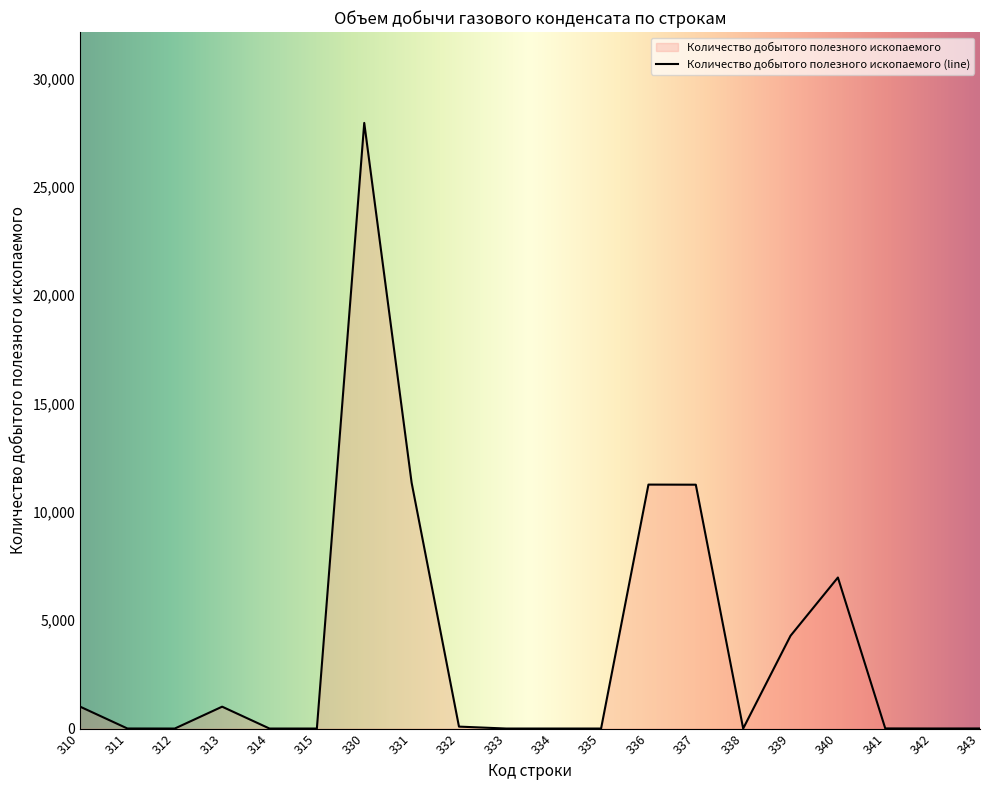

Where is the first local minimum?

312